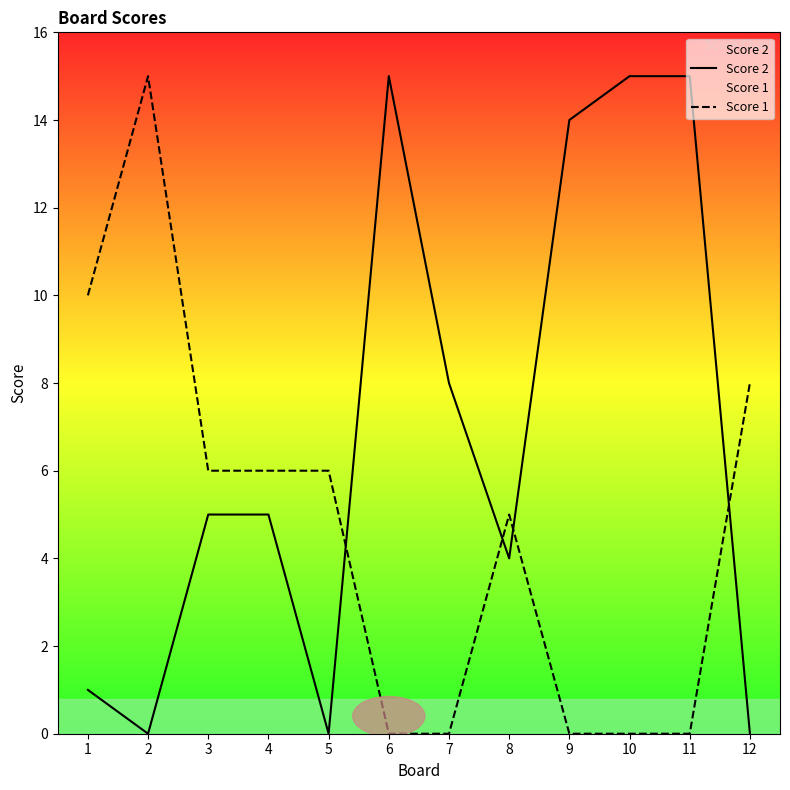

Reading right to left, extract all data points from this chart.

Score 2: 12=0	11=15	10=15	9=14	8=4	7=8	6=15	5=0	4=5	3=5	2=0	1=1
Score 1: 12=8	11=0	10=0	9=0	8=5	7=0	6=0	5=6	4=6	3=6	2=15	1=10